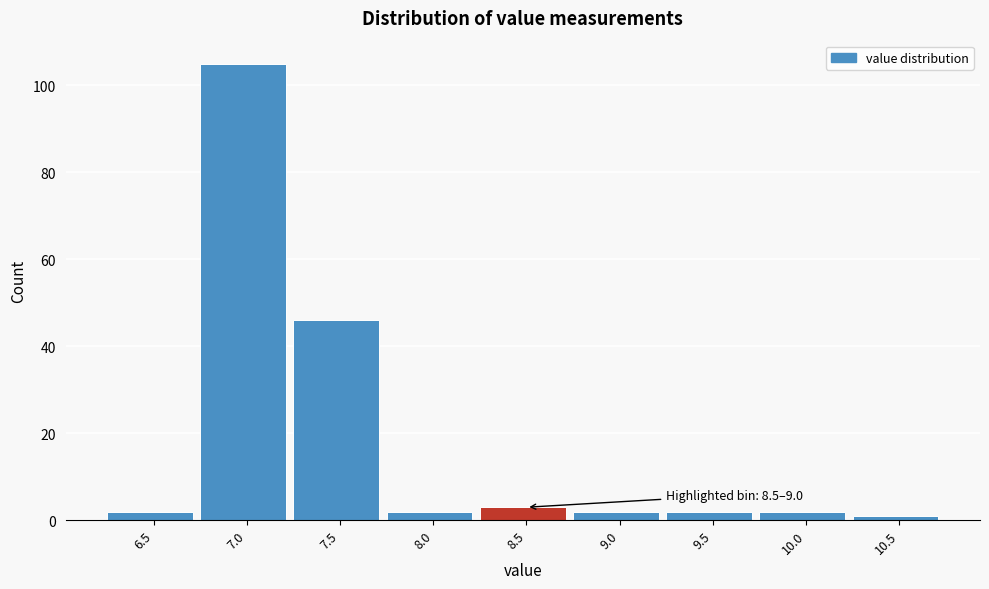

Reading left to right, extract all data points from this chart.

2	105	46	2	3	2	2	2	1